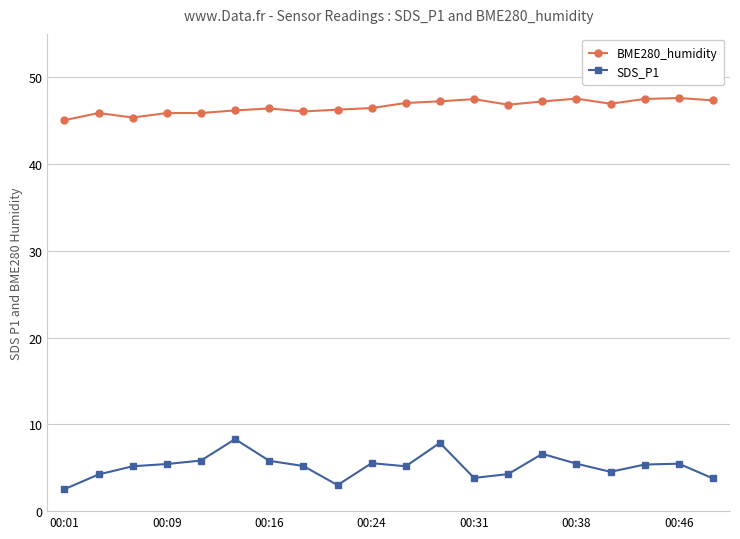

What is the highest value of the BME280_humidity series?

47.6